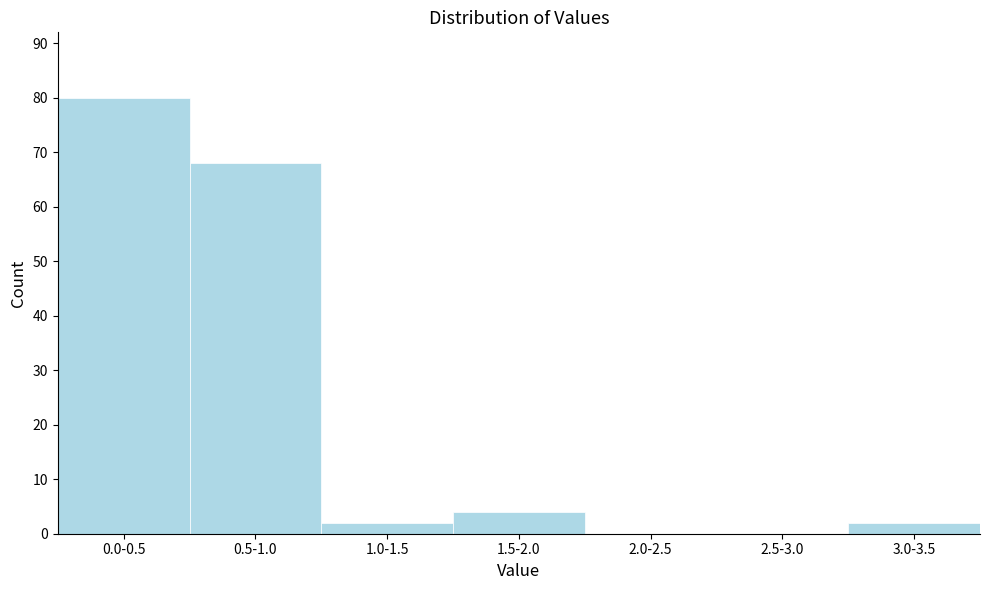

Reading left to right, transcribe all the data shown in this chart.

0.0-0.5=80	0.5-1.0=68	1.0-1.5=2	1.5-2.0=4	2.0-2.5=0	2.5-3.0=0	3.0-3.5=2